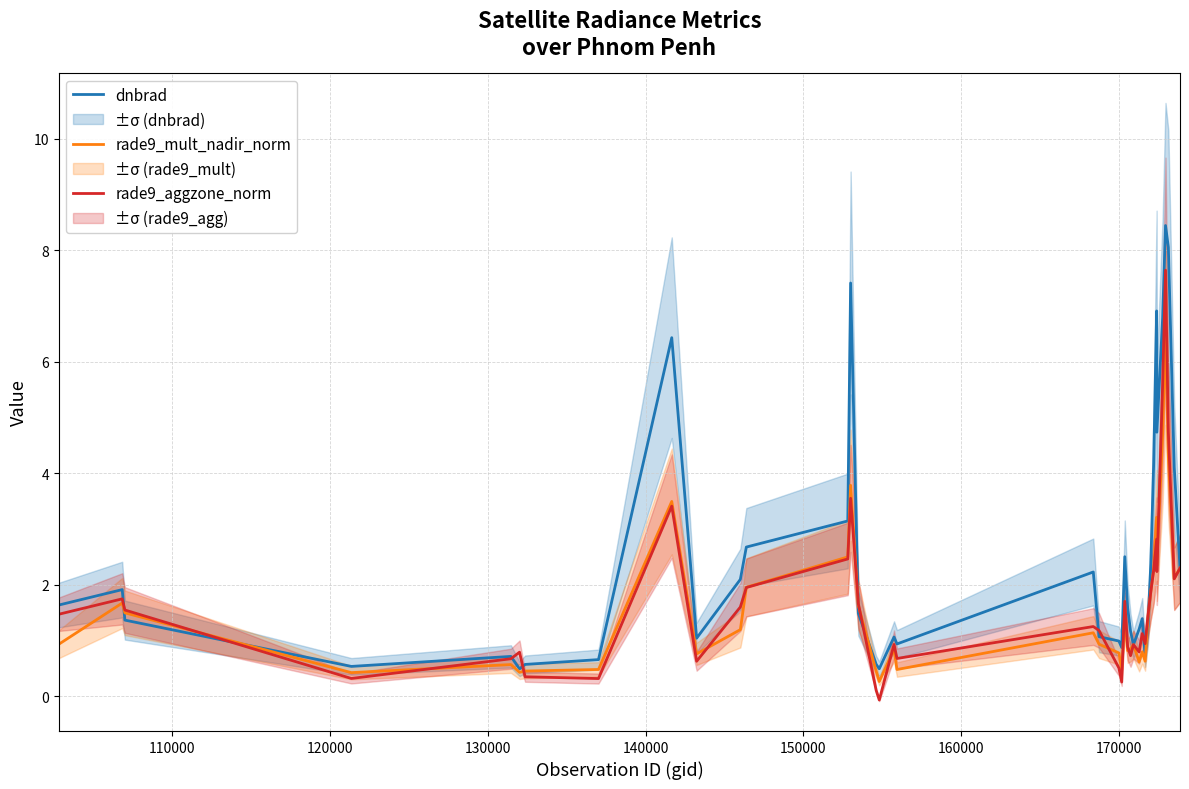

What is the value of the rade9_mult_nadir_norm point at the 3rd from the left?

1.5